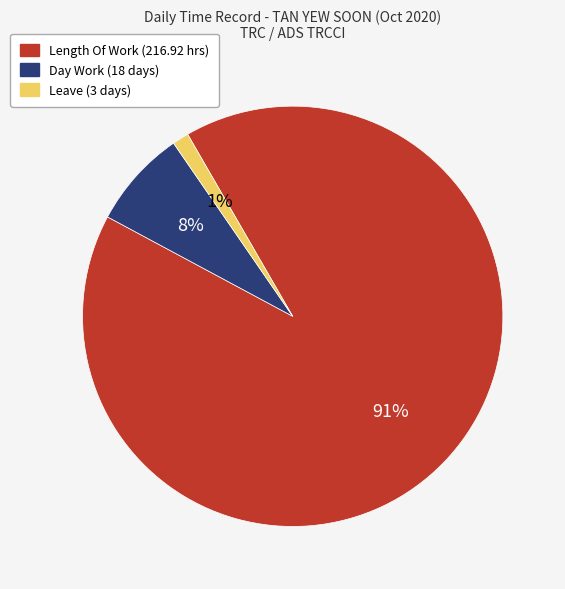

Does any single category account for the majority?

Yes